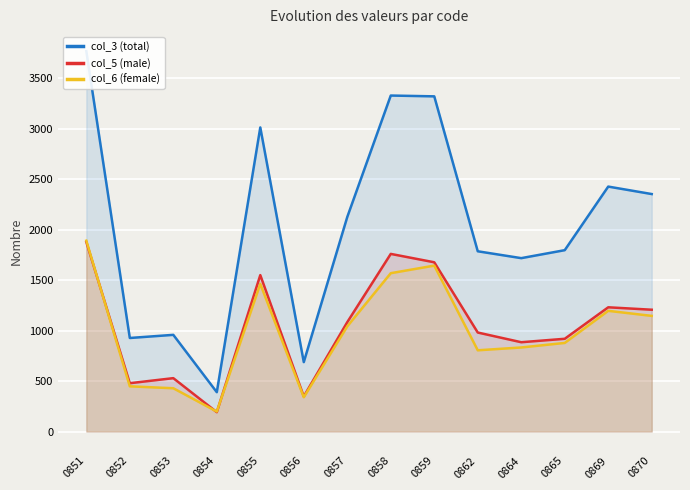

Reading left to right, transcribe all the data shown in this chart.

col_3 (total): 3769	927	958	390	3013	688	2126	3329	3321	1786	1718	1797	2427	2353
col_5 (male): 1878	479	529	192	1550	348	1084	1760	1677	981	885	919	1231	1207
col_6 (female): 1891	448	429	198	1463	340	1042	1569	1644	805	833	878	1196	1146